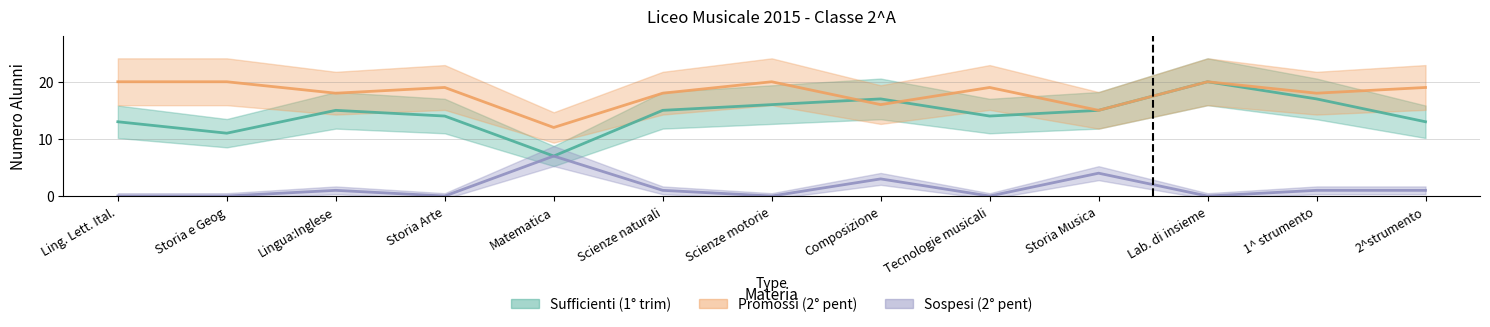

What is the value of the Sospesi (2° pent) point at the 3rd from the left?

1